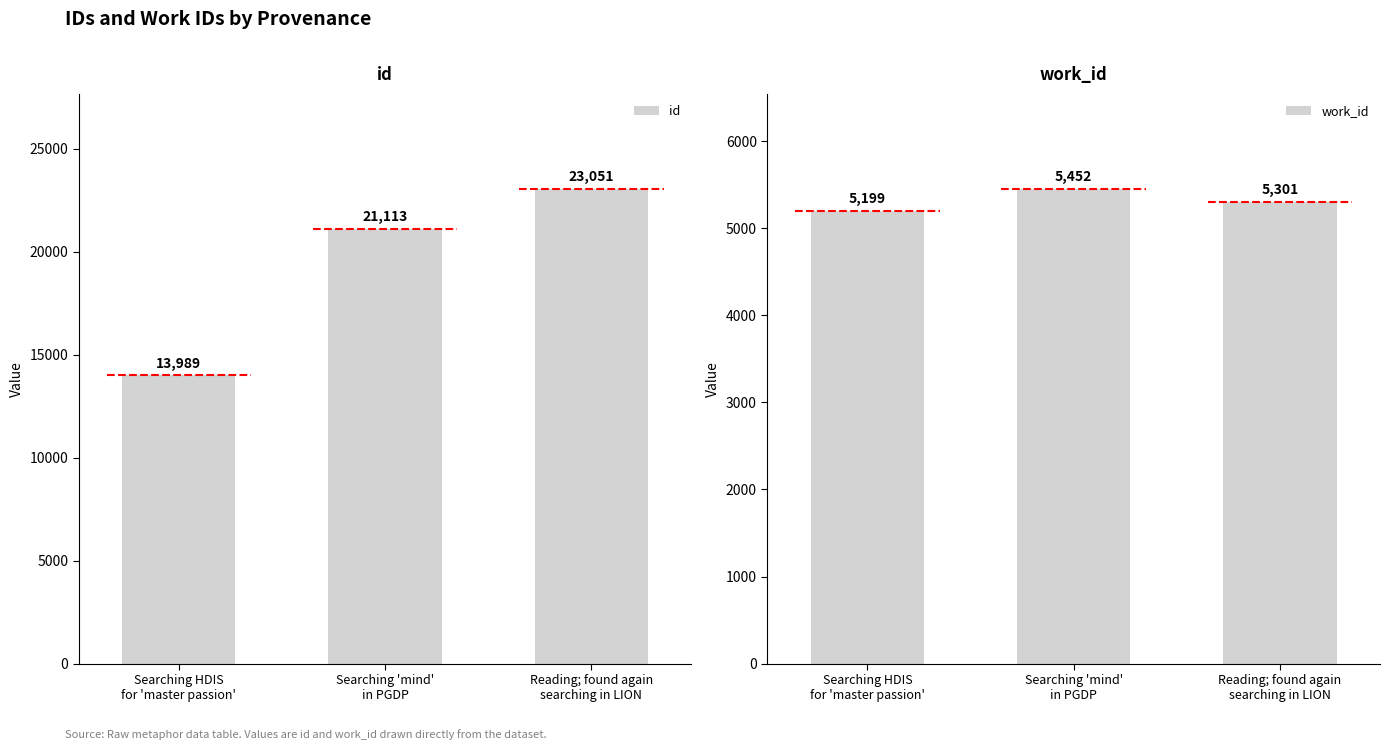

At which category is the sum across all series the highest?

Reading; found again
searching in LION